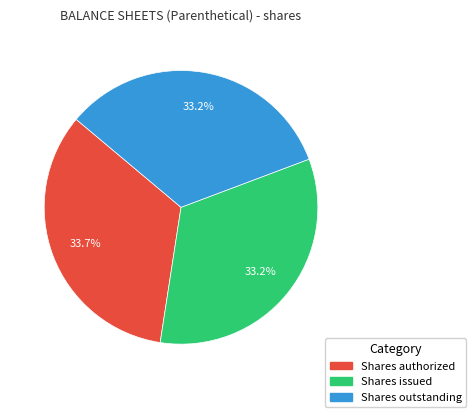

To the nearest percent, what portion does Shares authorized represent?

34%